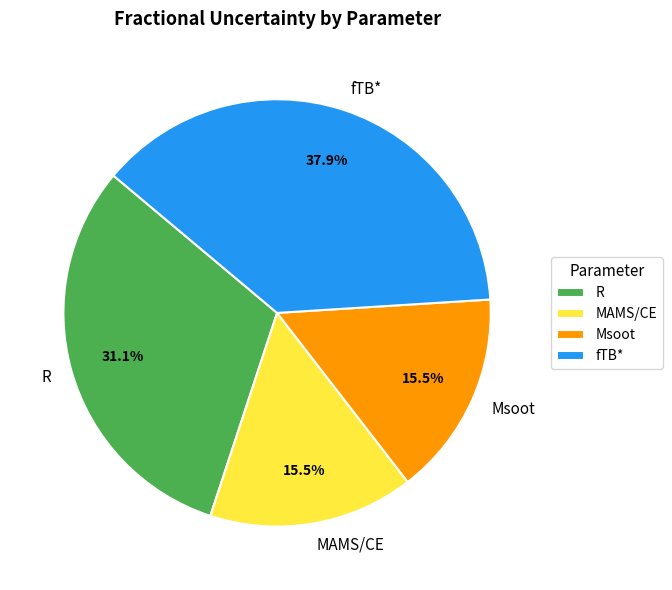

Is Msoot the majority of the pie?

No